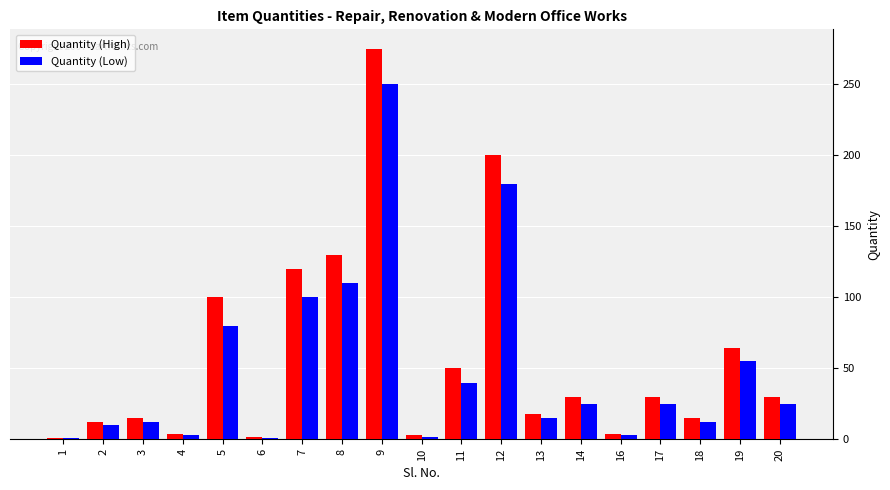

What is the total value across all series at 7?

220